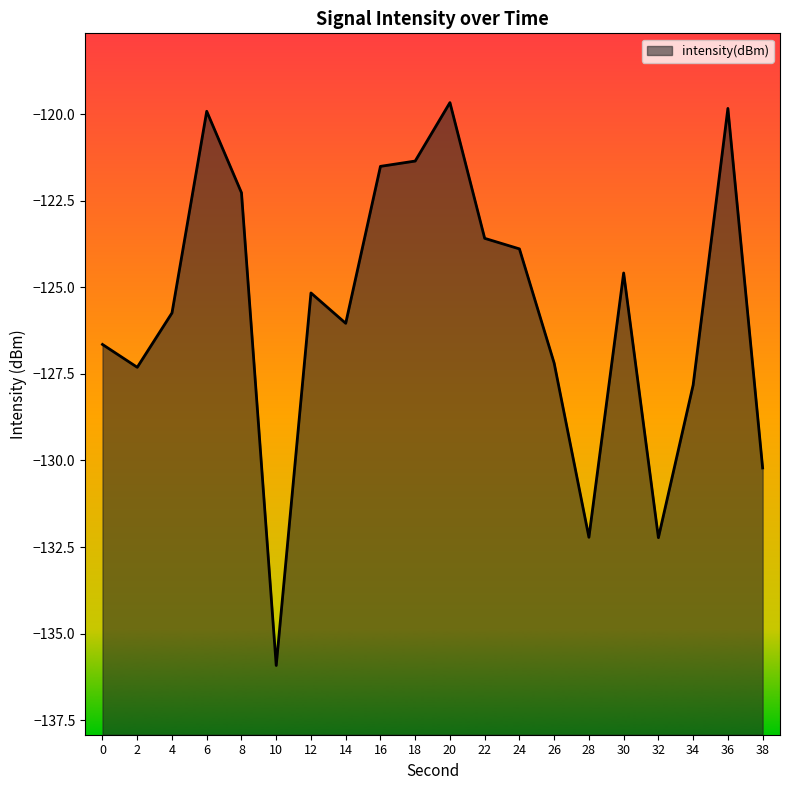

List the labels in order of value, largest first.

20, 36, 6, 18, 16, 8, 22, 24, 30, 12, 4, 14, 0, 26, 2, 34, 38, 28, 32, 10